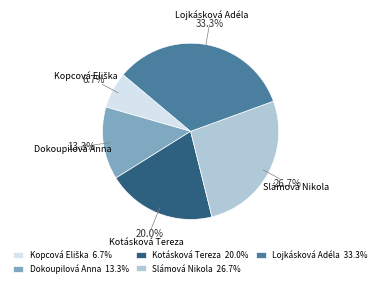

How many slices are in this pie chart?

5